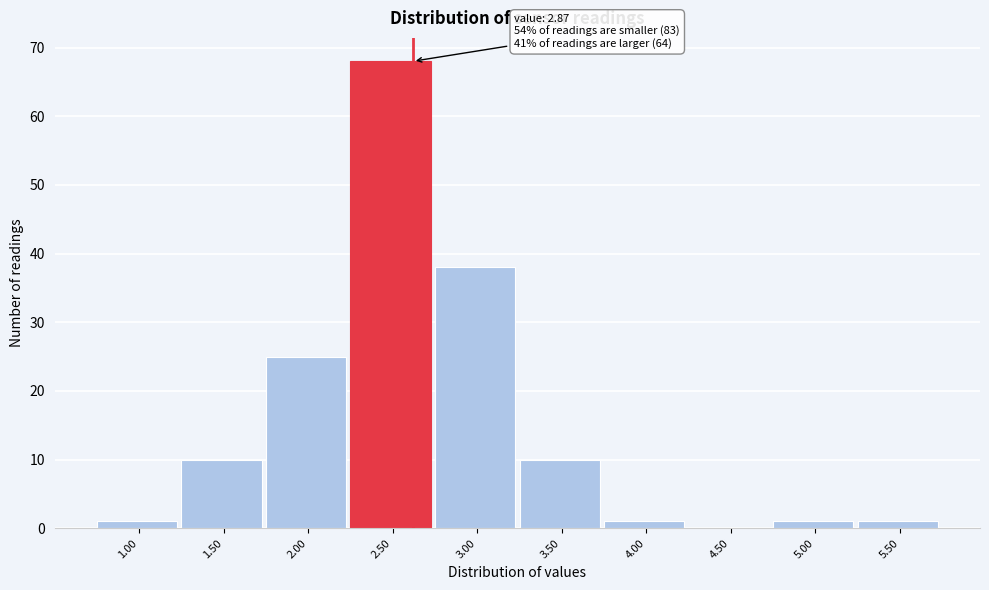

Reading left to right, extract all data points from this chart.

1.00=1	1.50=10	2.00=25	2.50=68	3.00=38	3.50=10	4.00=1	4.50=0	5.00=1	5.50=1